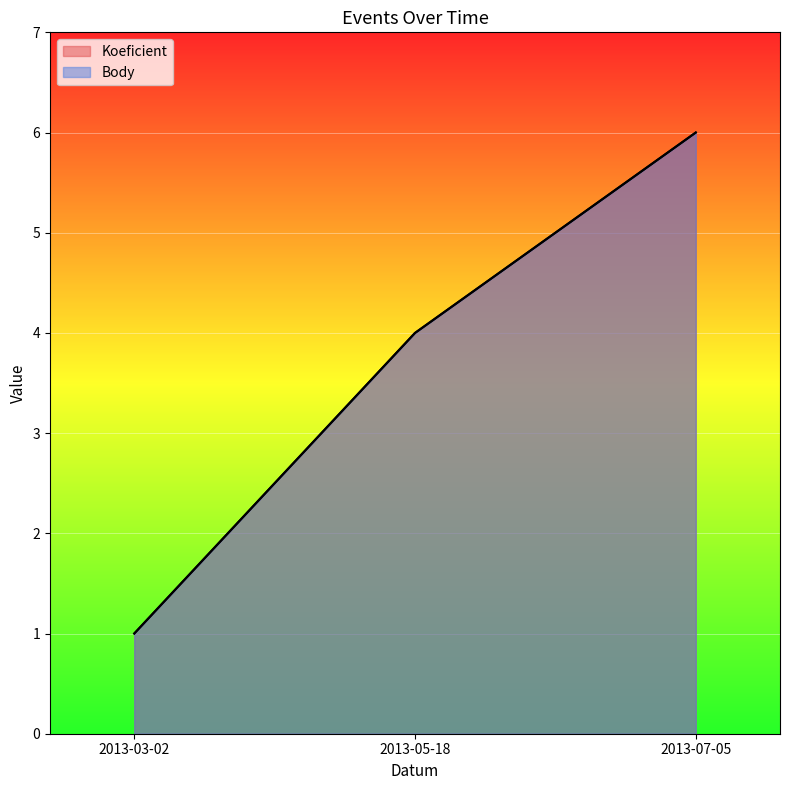

Which has a higher value, 2013-05-18 or 2013-07-05?

2013-07-05